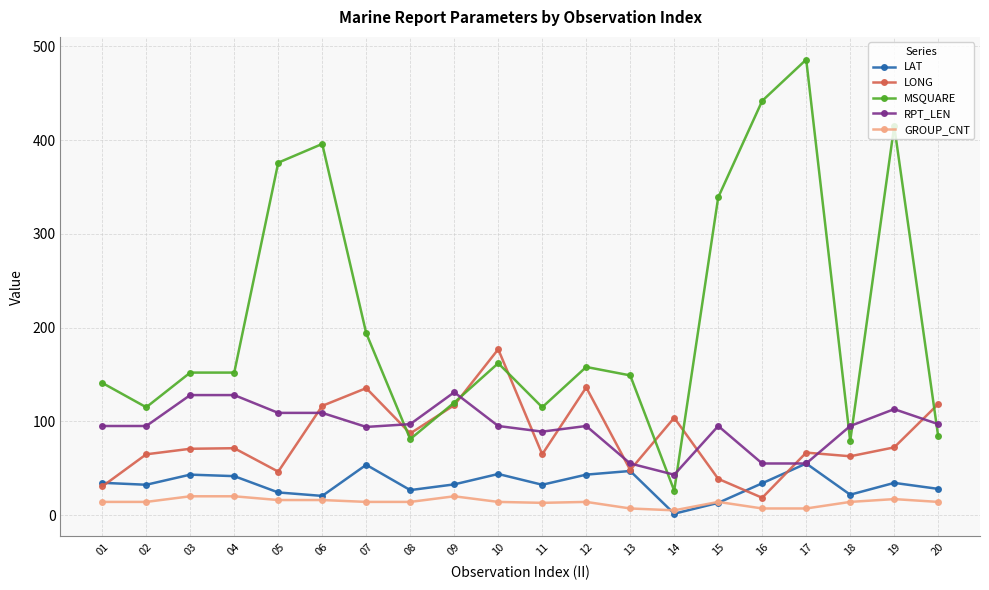

The value of MSQUARE at 11 is 115.0. True or false?

True